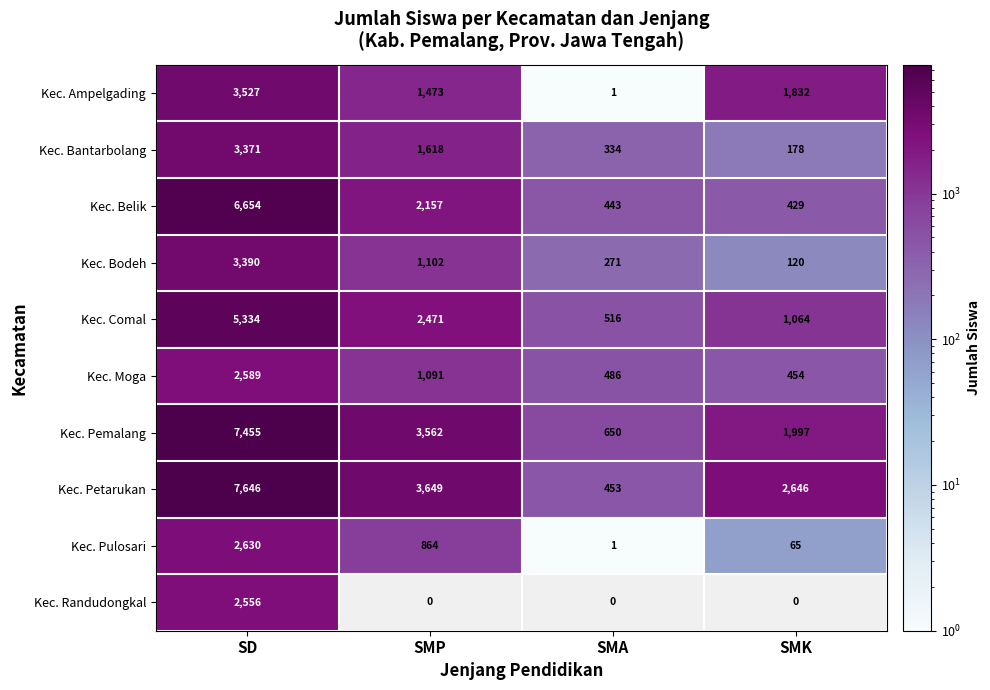

What is the total value across all series at SMA?

3155